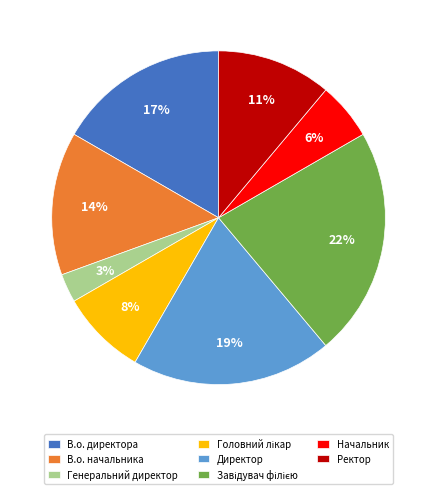

How many slices are in this pie chart?

8